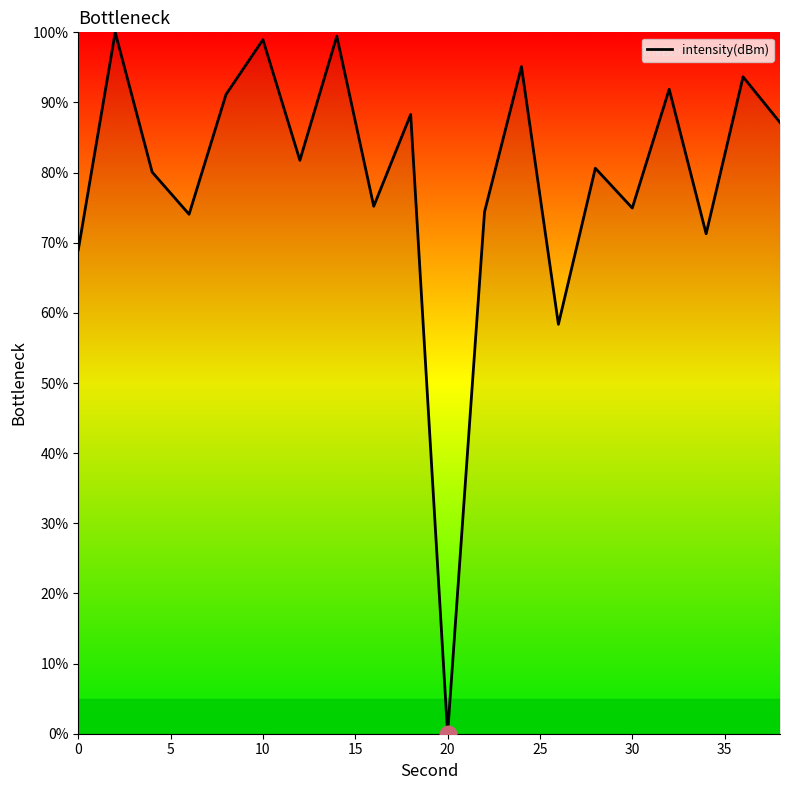

What is the maximum value shown in the chart?

100.0